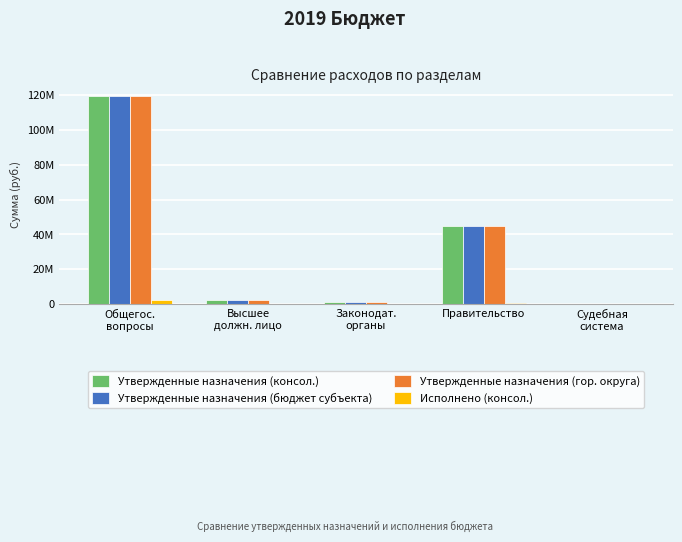

Does the chart contain stacked bars?

No